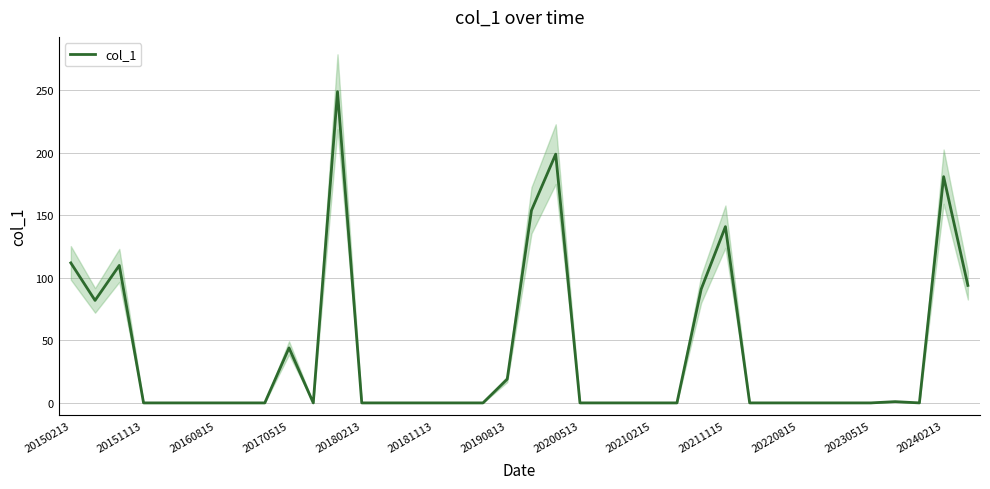

True or false: col_1 has a value of 19 at 20190813.

True